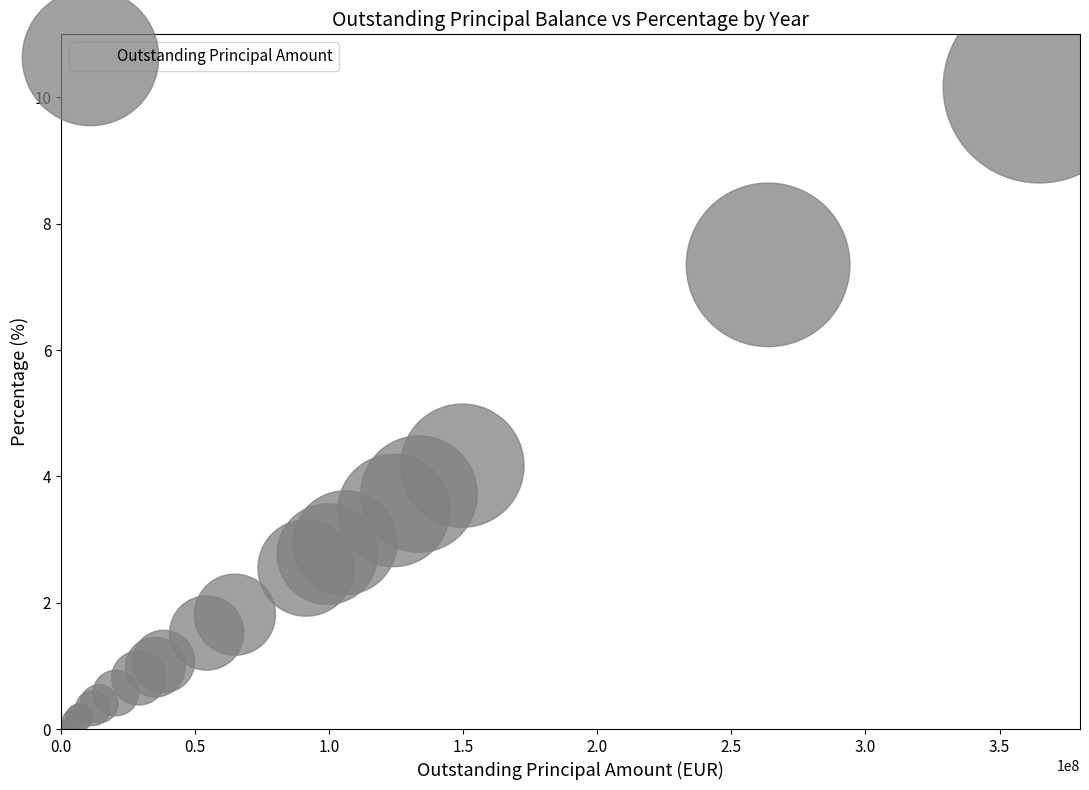

What Y value in the scatter plot is closest to 5?

4.2